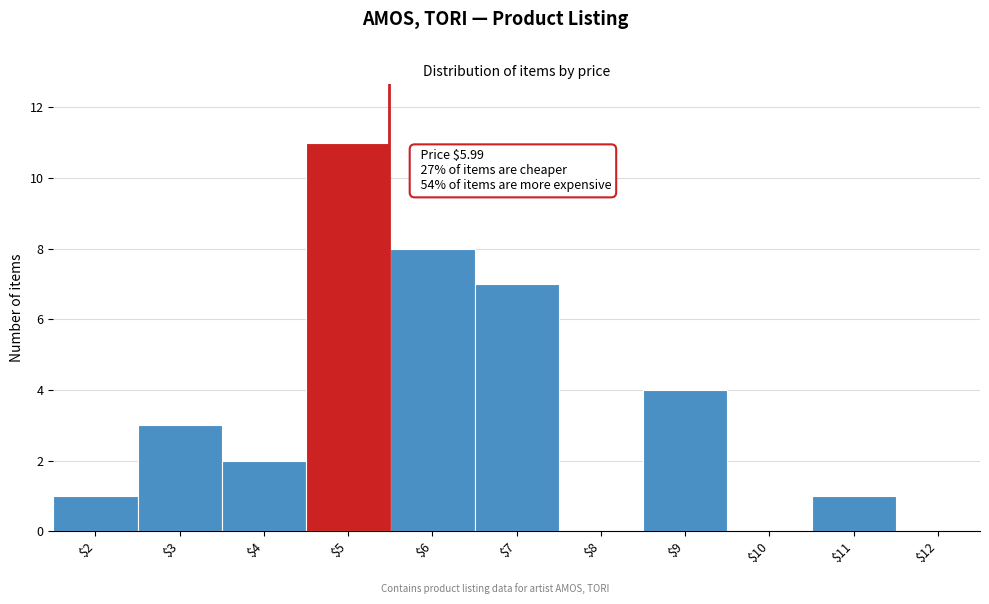

What is the sum of all values?

37